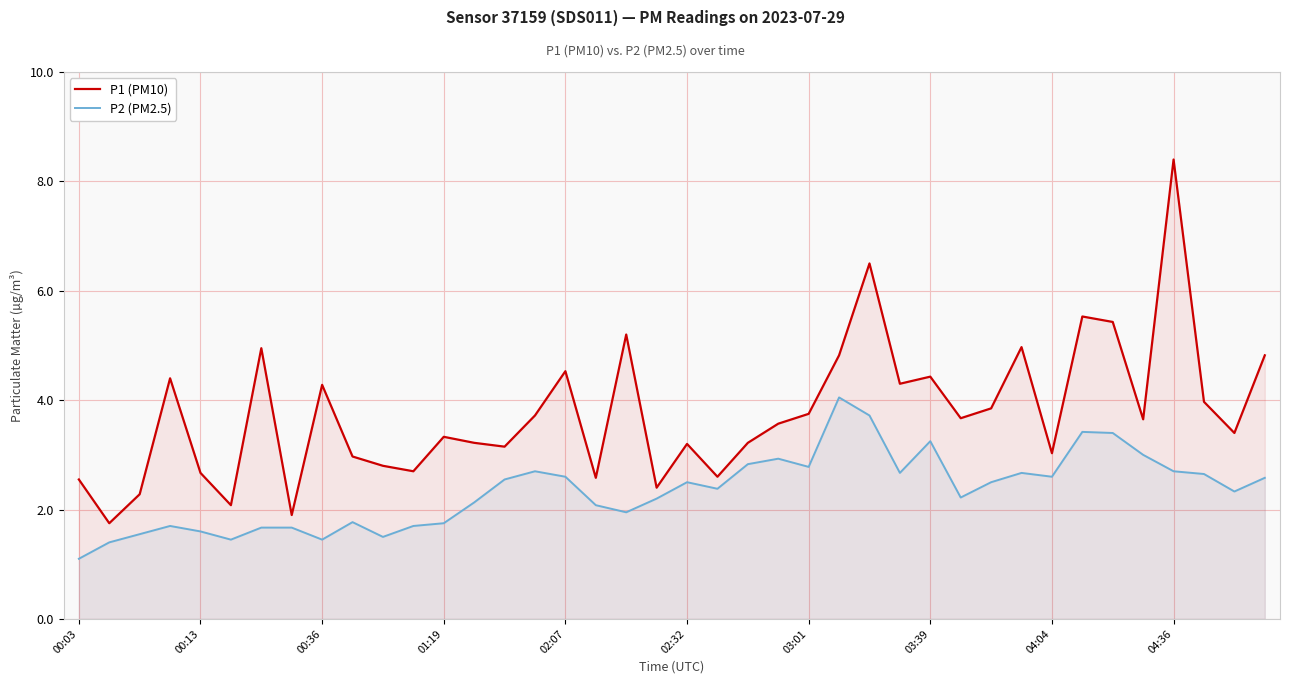

List the series in order of their overall mean, highest first.

P1 (PM10), P2 (PM2.5)